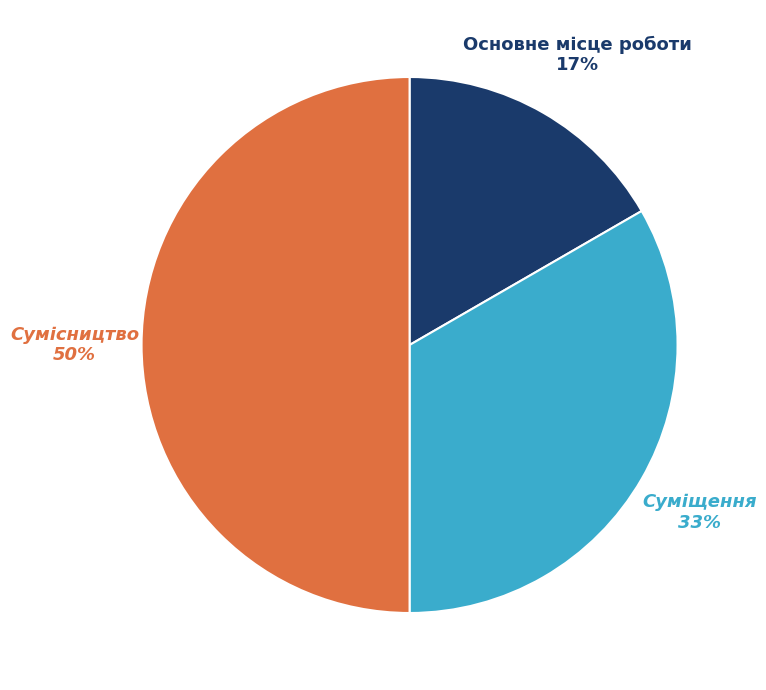

How many slices are in this pie chart?

3